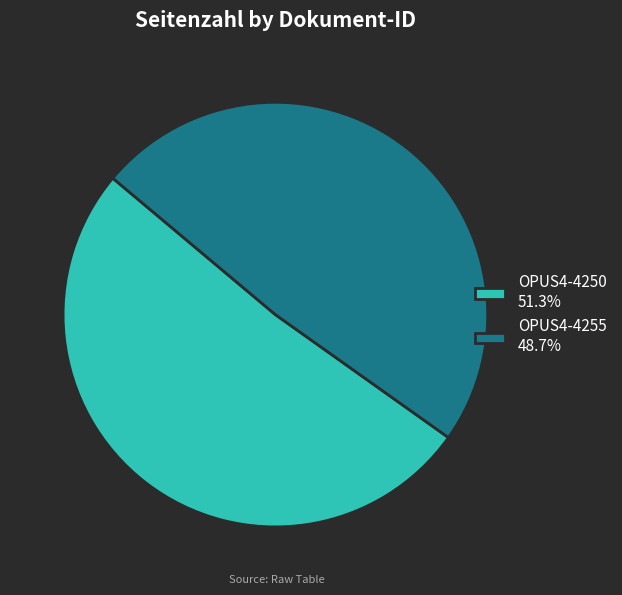

Count the number of slices in the pie.

2